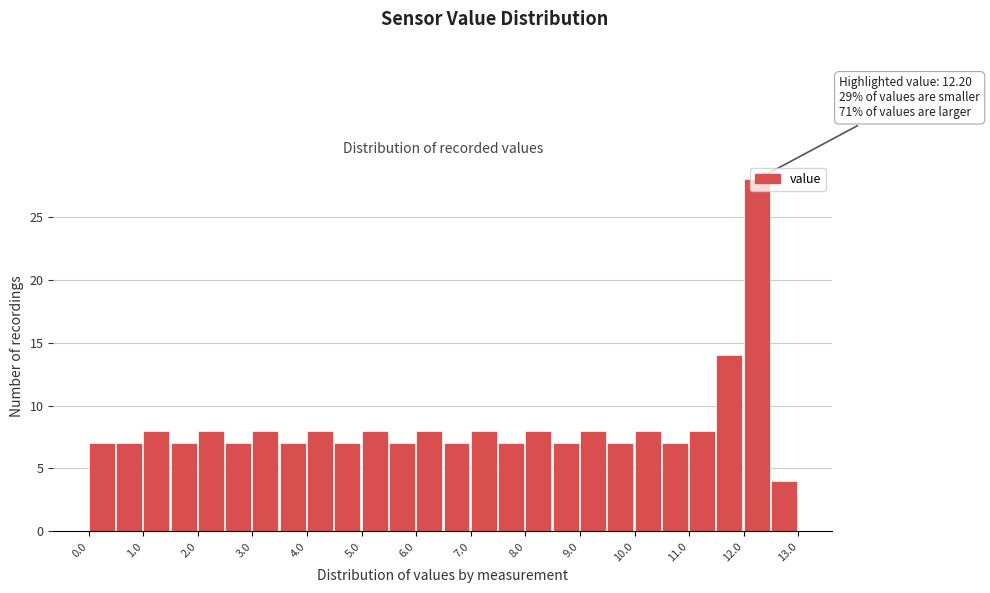

Which range on the x-axis has the tallest bar?

12.0 to 12.5